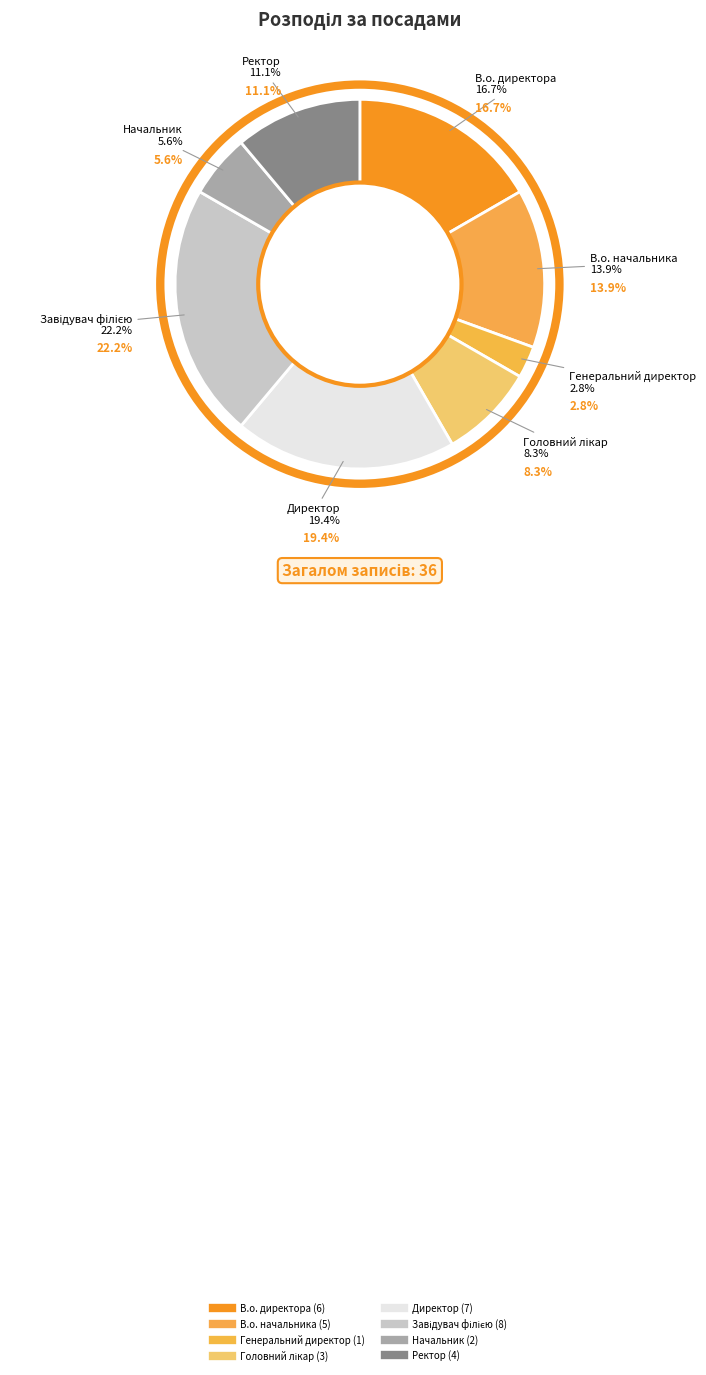

To the nearest percent, what is the difference between the largest and smallest slice percentages?

19%